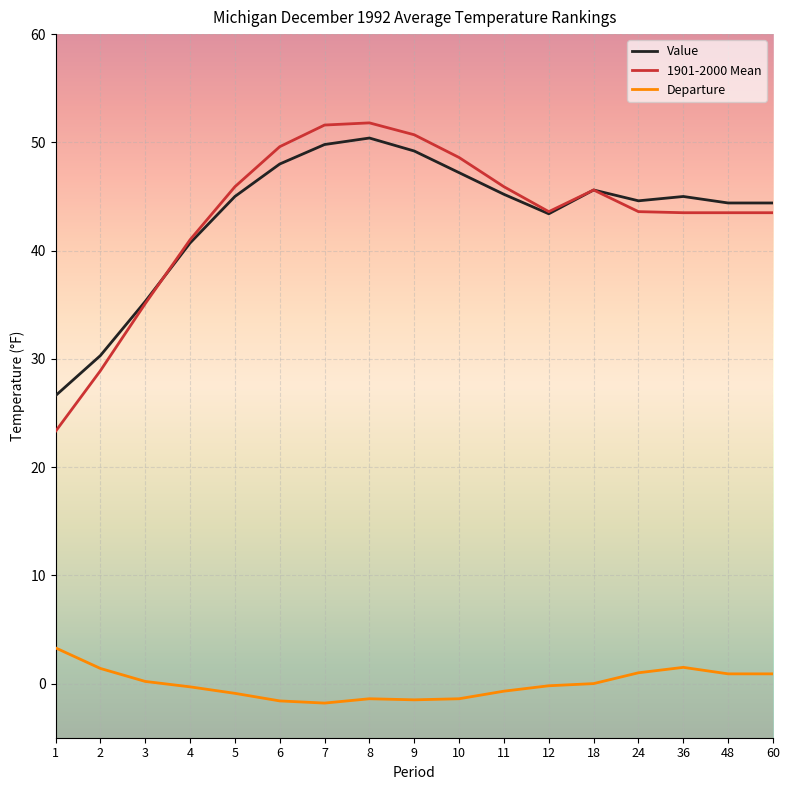

What is the total value across all series at 18?

91.2